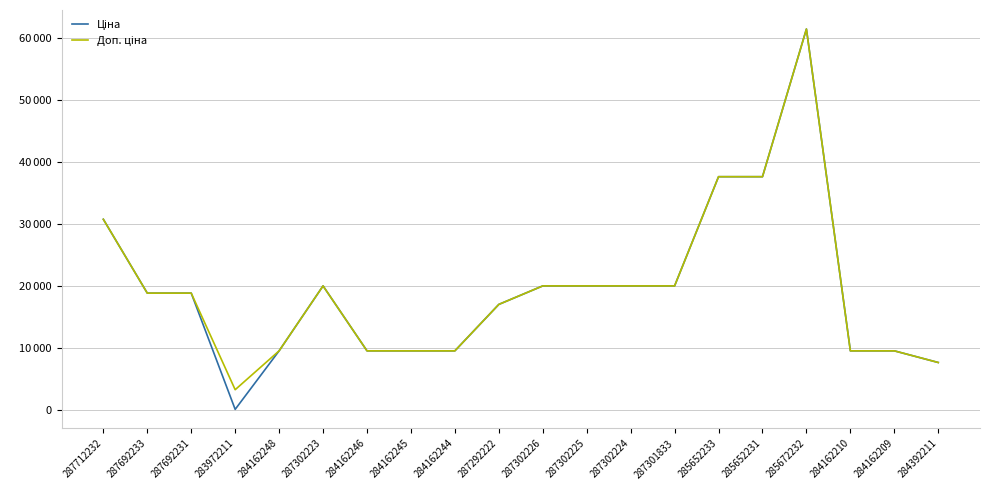

Is this an area chart (filled region under the line)?

No